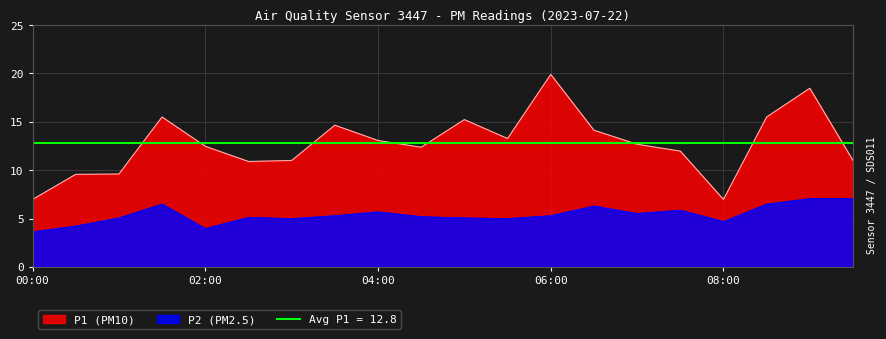

Reading left to right, extract all data points from this chart.

P1: 00:00=7.0	00:30=9.6	01:00=9.6	01:30=15.5	02:00=12.5	02:30=10.9	03:00=11.0	03:30=14.7	04:00=13.1	04:30=12.4	05:00=15.2	05:30=13.3	06:00=19.9	06:30=14.1	07:00=12.7	07:30=12.0	08:00=7.0	08:30=15.5	09:00=18.5	09:30=11.0
P2: 00:00=3.6	00:30=4.2	01:00=5.1	01:30=6.5	02:00=4.0	02:30=5.1	03:00=5.0	03:30=5.3	04:00=5.7	04:30=5.2	05:00=5.1	05:30=5.0	06:00=5.3	06:30=6.3	07:00=5.5	07:30=5.9	08:00=4.7	08:30=6.5	09:00=7.1	09:30=7.1